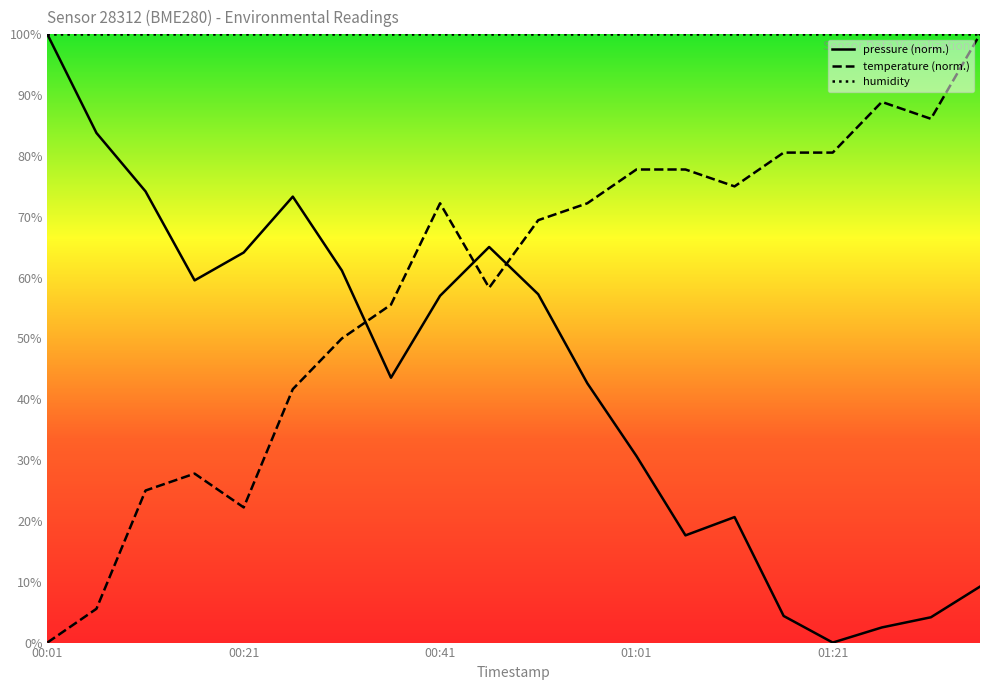

How many data points in pressure are less than 57?

10